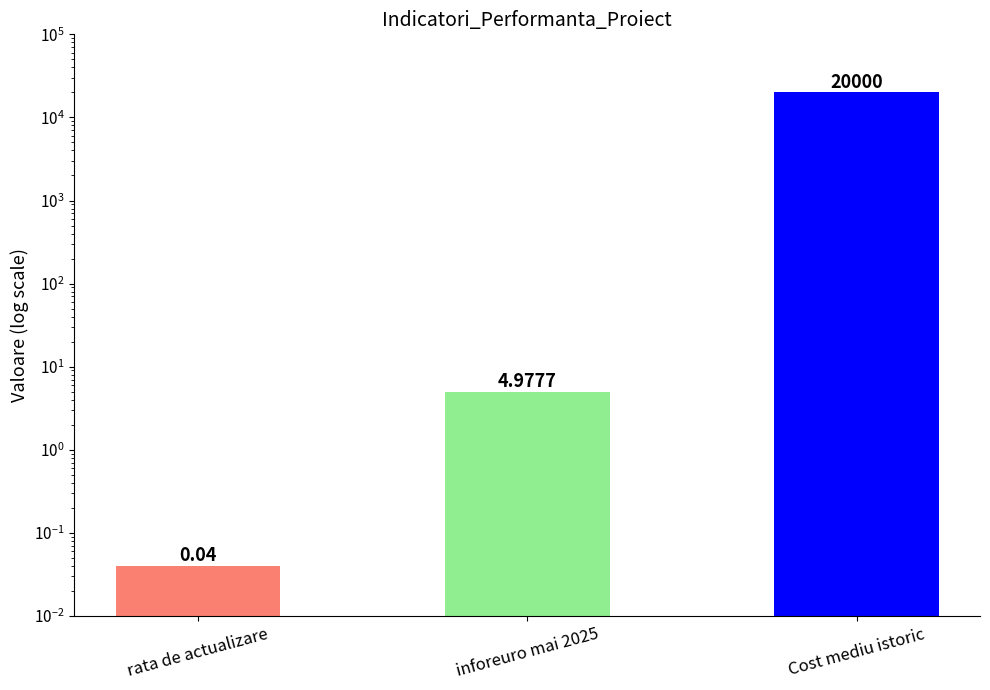

Count the number of data series in this chart.

1